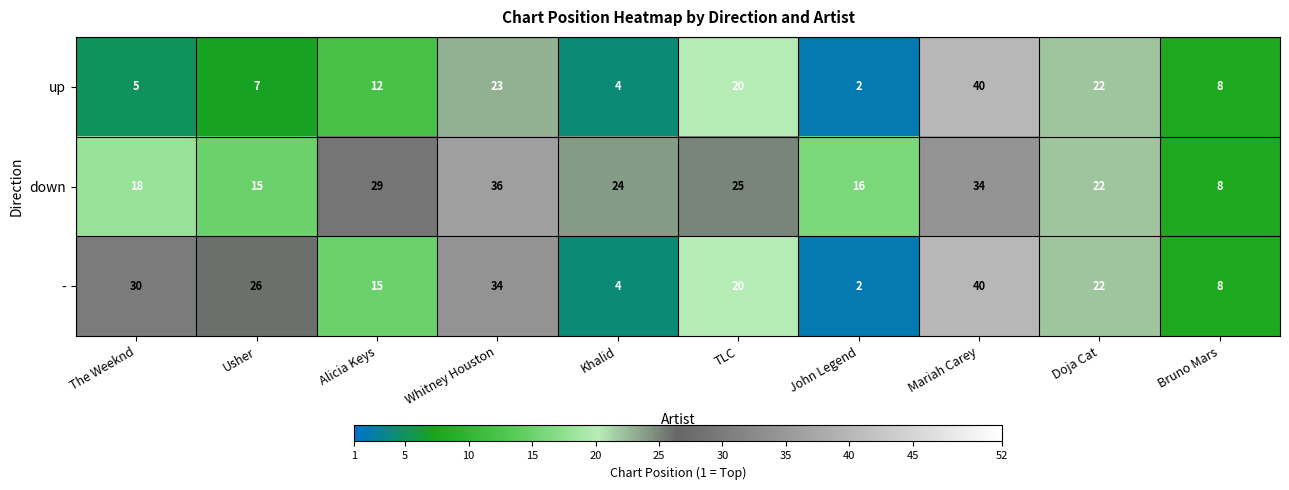

Reading left to right, list all the values displayed in this chart.

up: 5	7	12	23	4	20	2	40	22	8
down: 18	15	29	36	24	25	16	34	22	8
-: 30	26	15	34	4	20	2	40	22	8